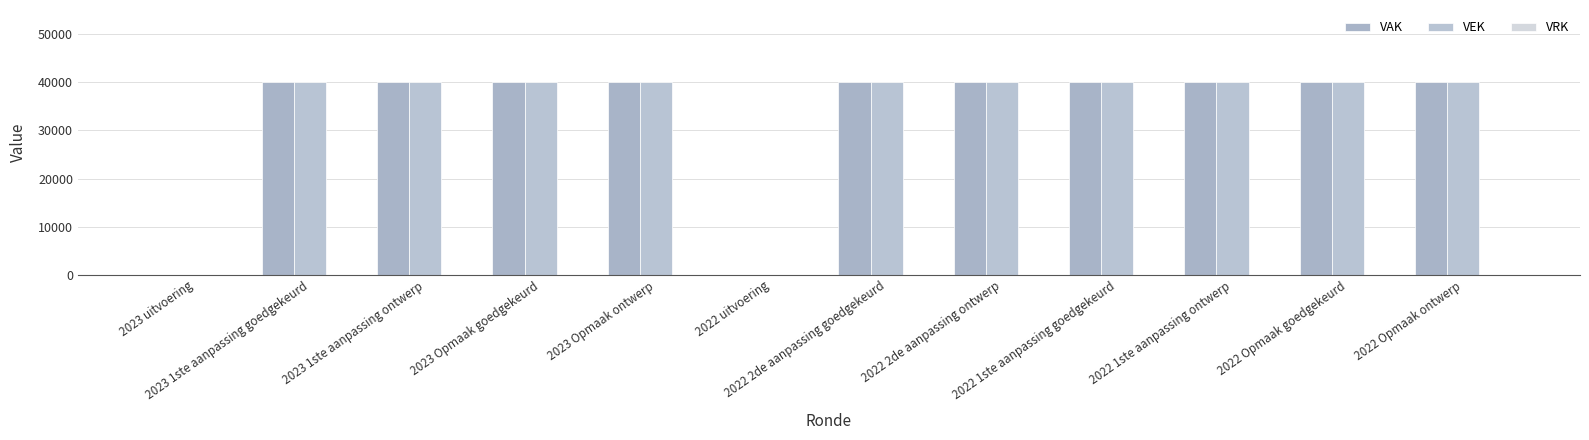

How many series are shown in this chart?

2